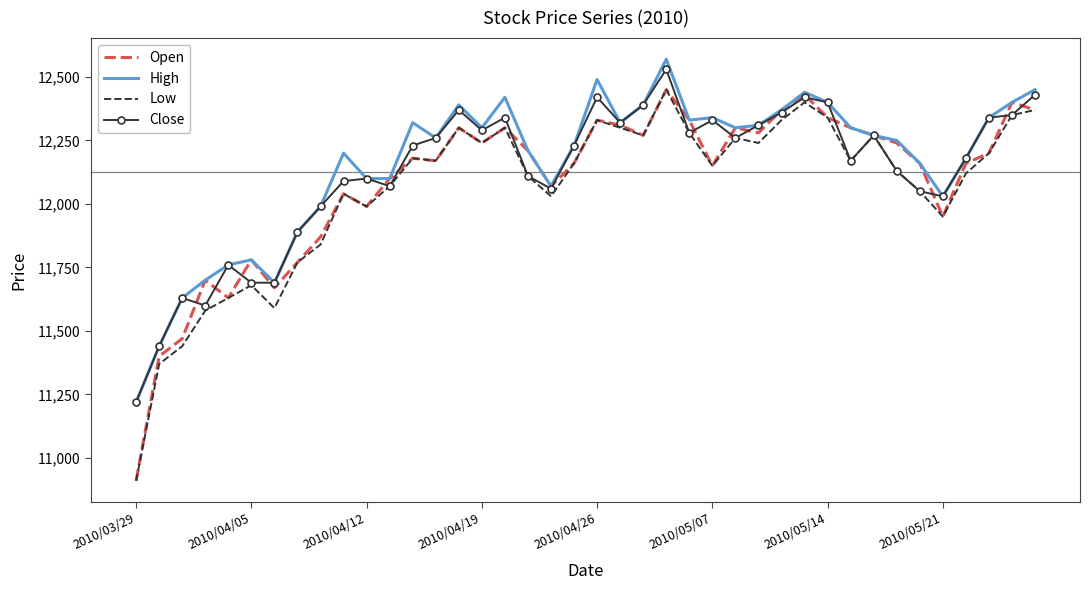

What is the highest value of the Close series?

12530